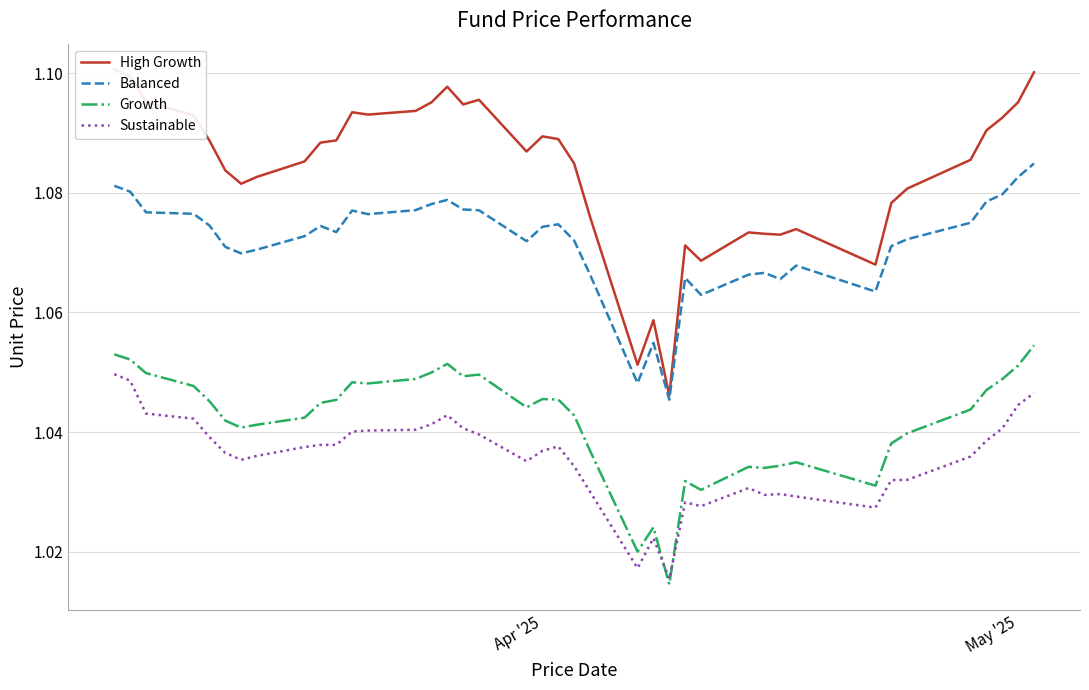

True or false: Balanced and Sustainable cross at least once.

False